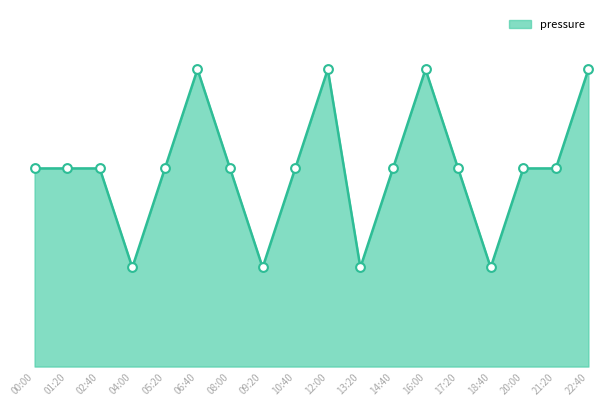

Approximately how many times larger is the value at 06:40 compared to 17:20?

1.0